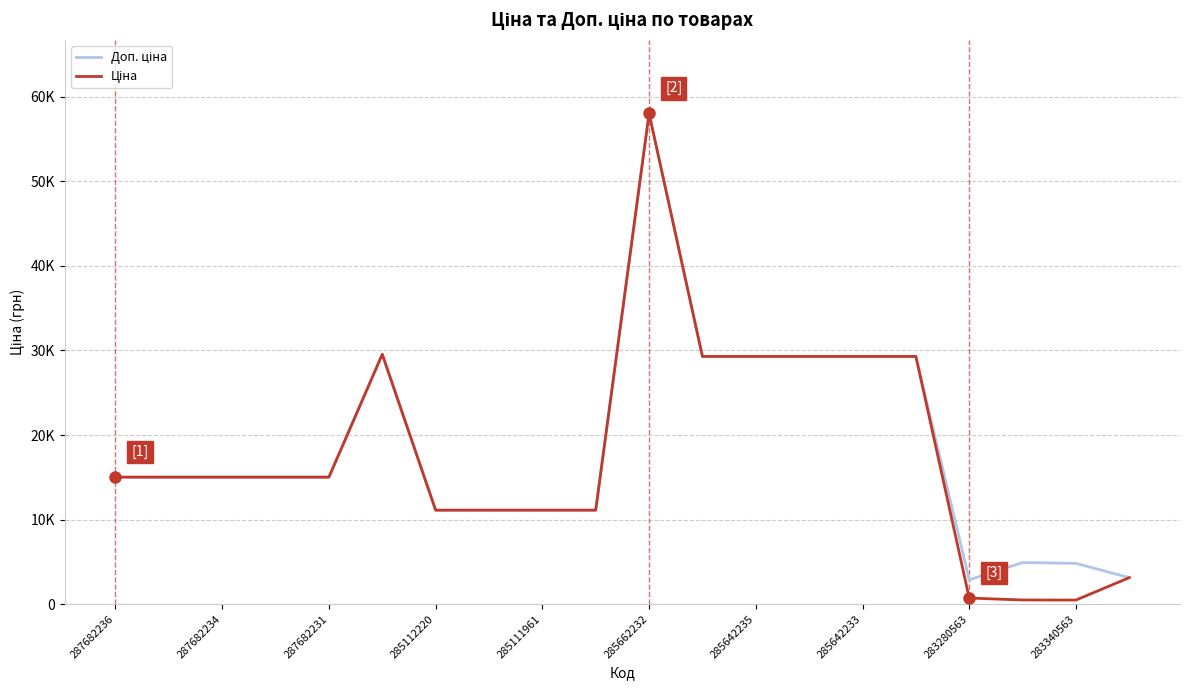

Is this an area chart (filled region under the line)?

No